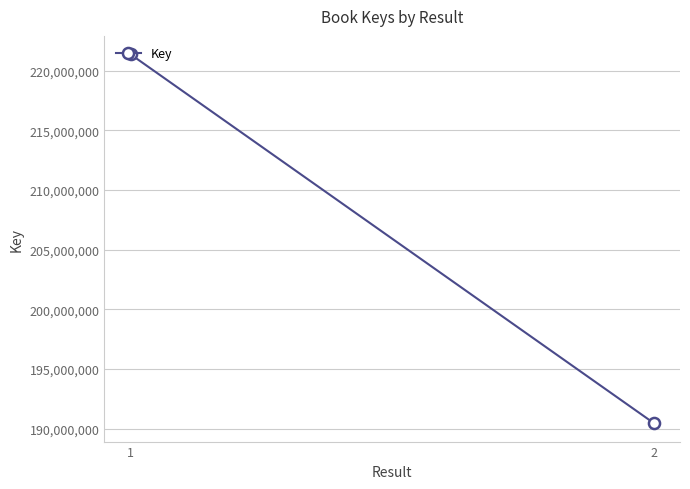

What is the value of the 1st point from the left?

221384770